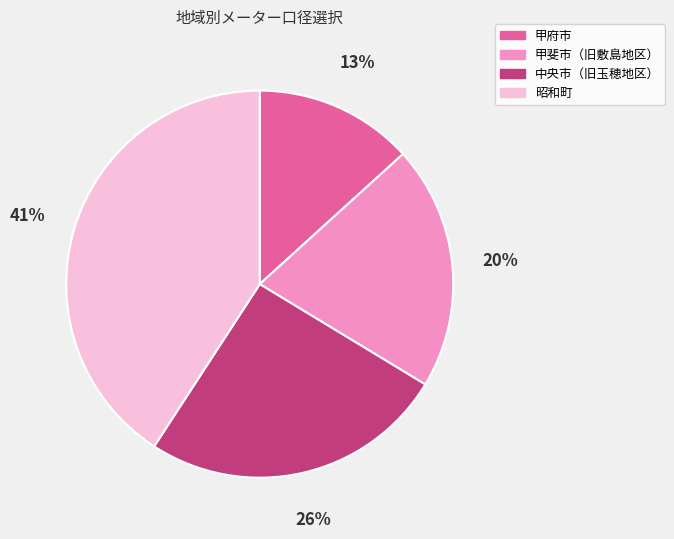

To the nearest percent, what is the combined percentage of 中央市（旧玉穂地区） and 甲府市?

39%